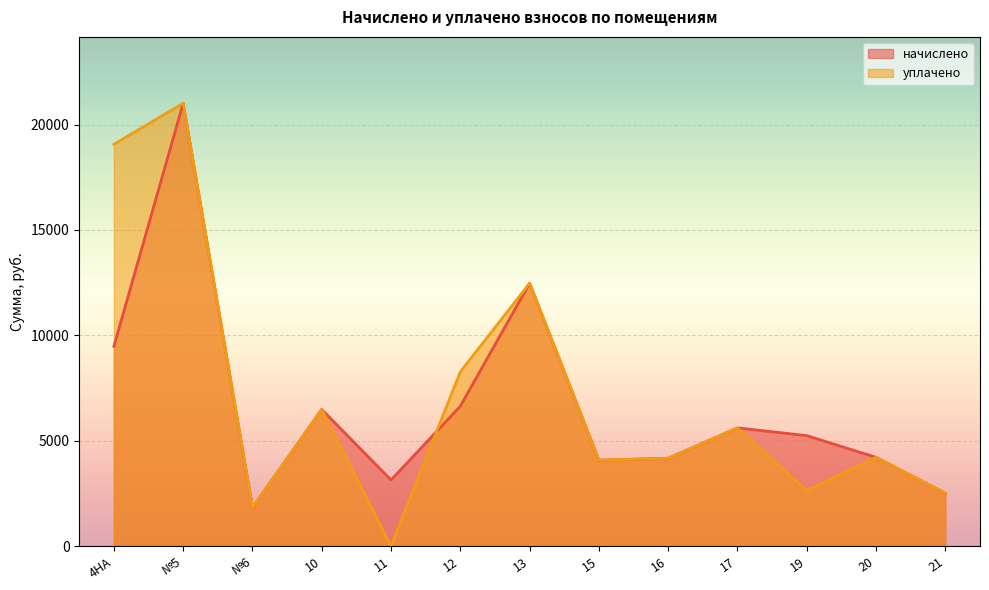

At which category is the sum across all series the highest?

№5